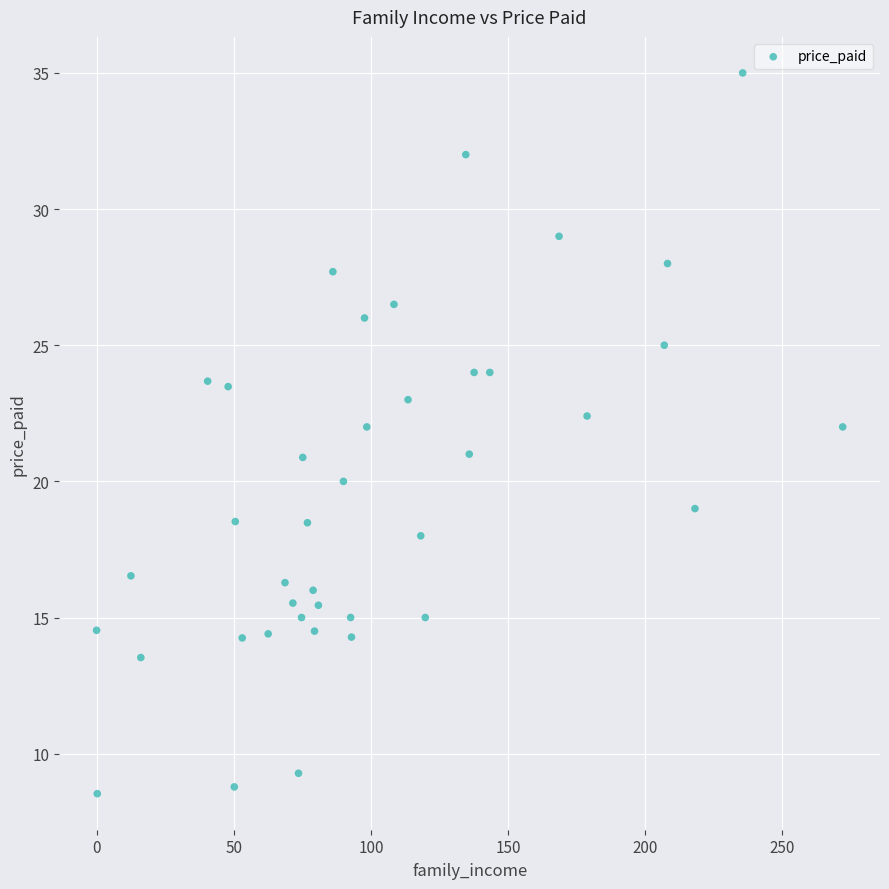

What is the range of X values (max minus min)?

272.0